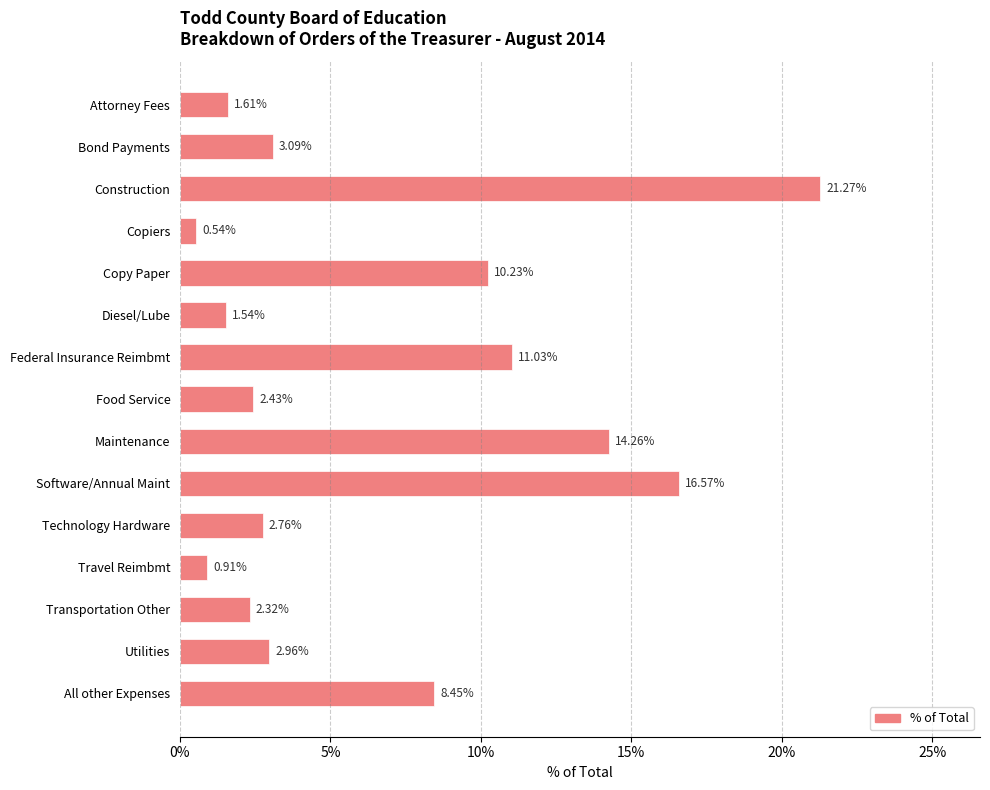

Are the bars horizontal?

Yes